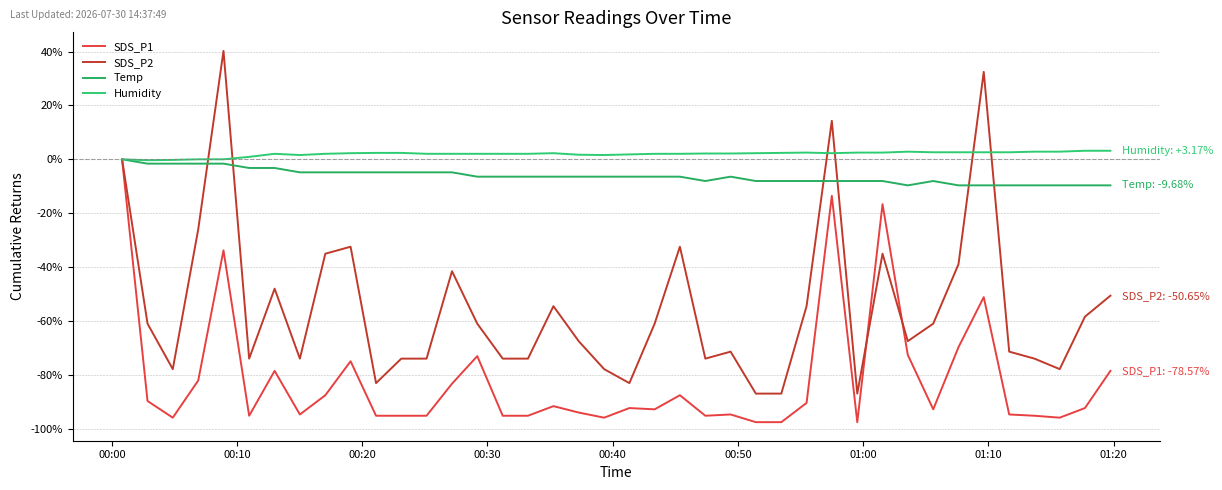

What is the average value of the Temp series?

-6.3